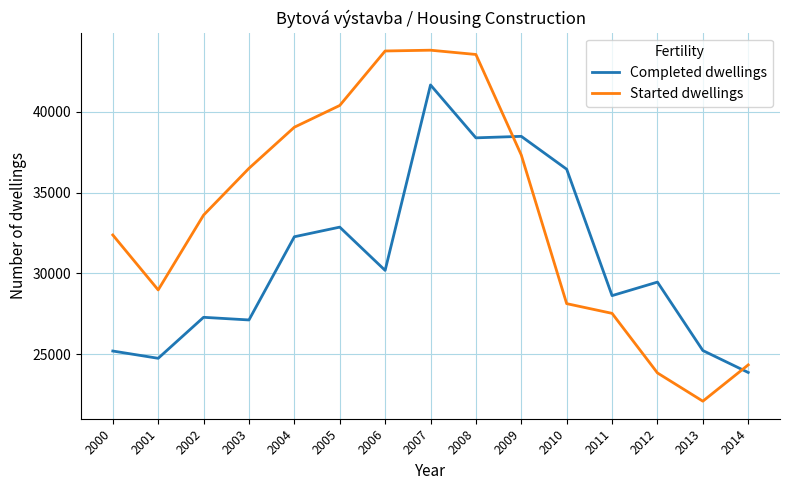

How many lines are shown in the chart?

2